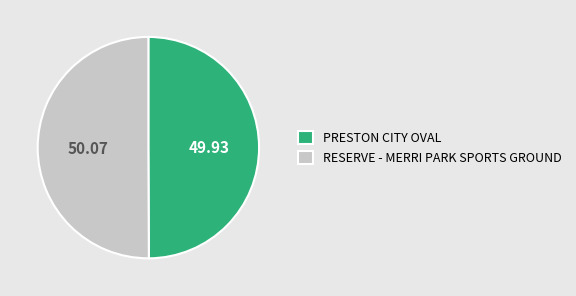

Combined, do RESERVE - MERRI PARK SPORTS GROUND and PRESTON CITY OVAL account for over 50%?

Yes